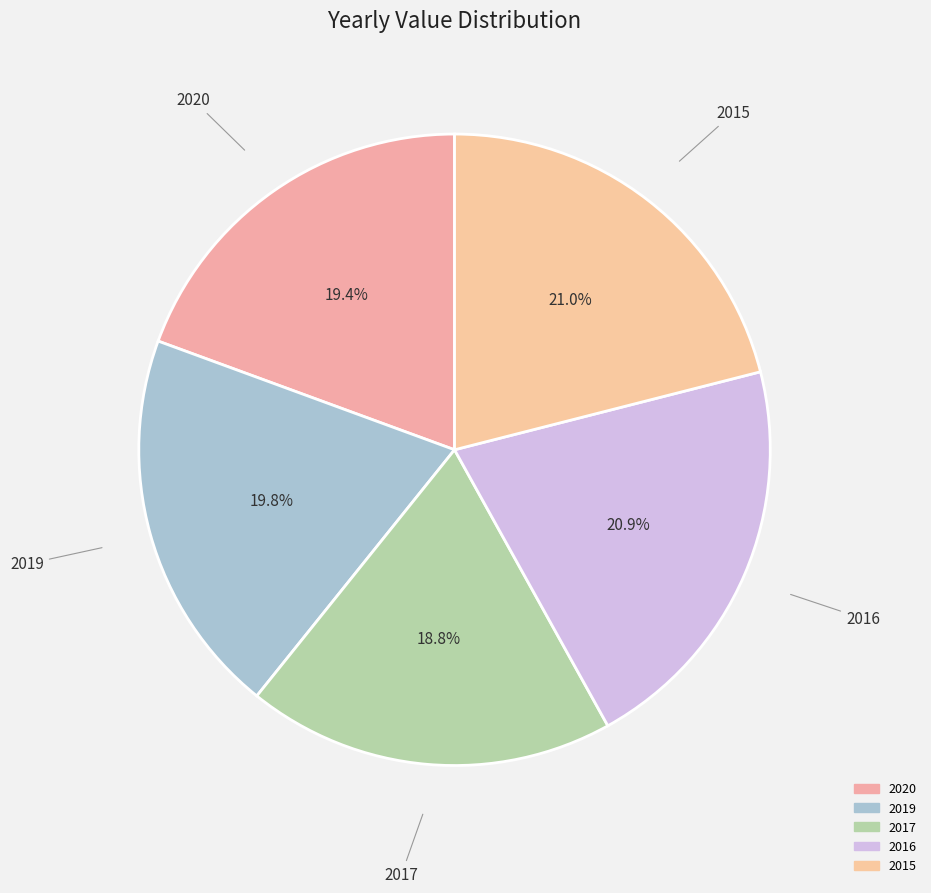

What is the smallest slice in the pie chart?

2017